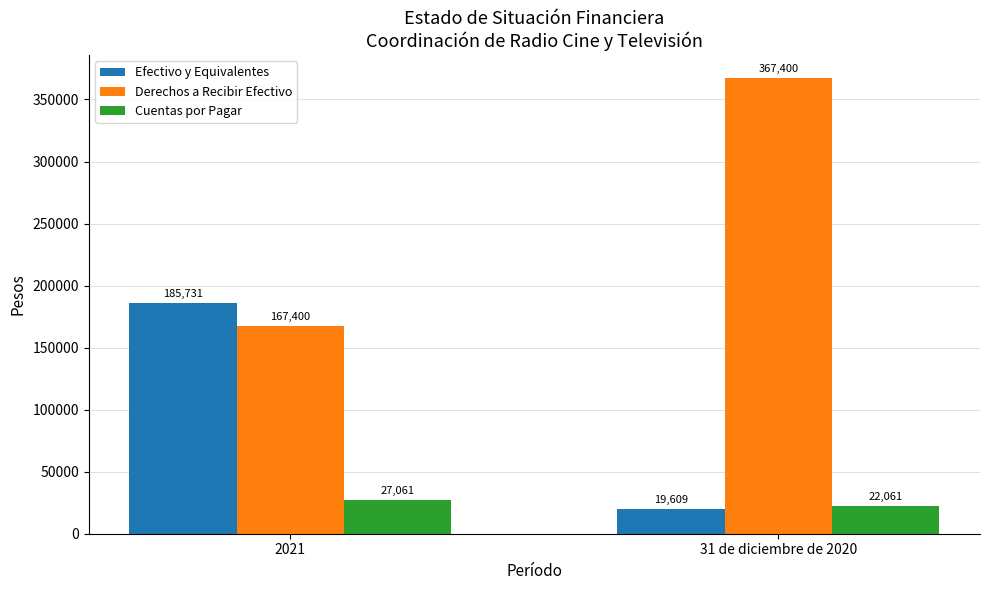

Rank the series by their maximum value, from lowest to highest.

Cuentas por Pagar, Efectivo y Equivalentes, Derechos a Recibir Efectivo